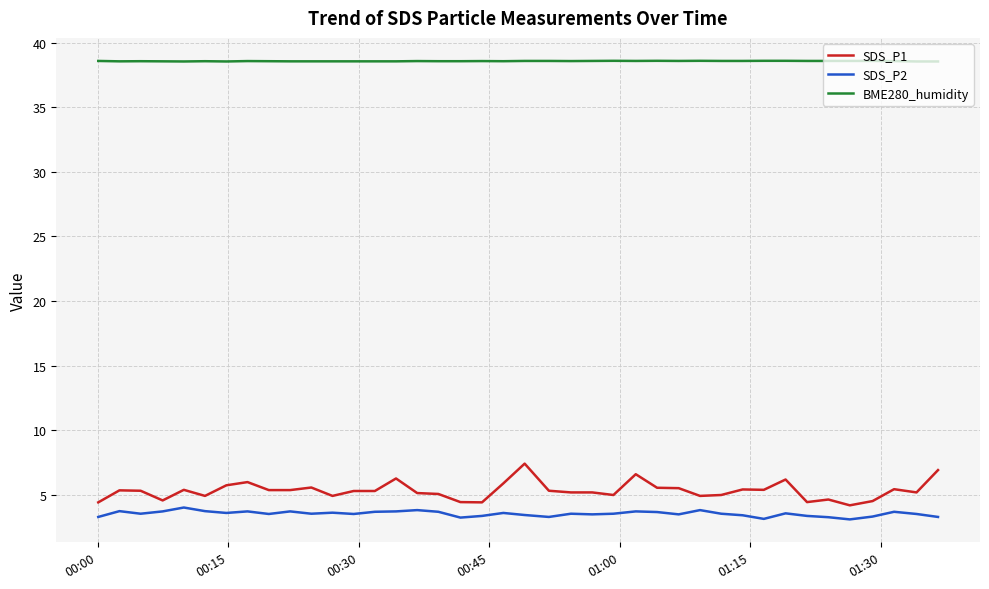

Which series has the largest total across all categories?

BME280_humidity